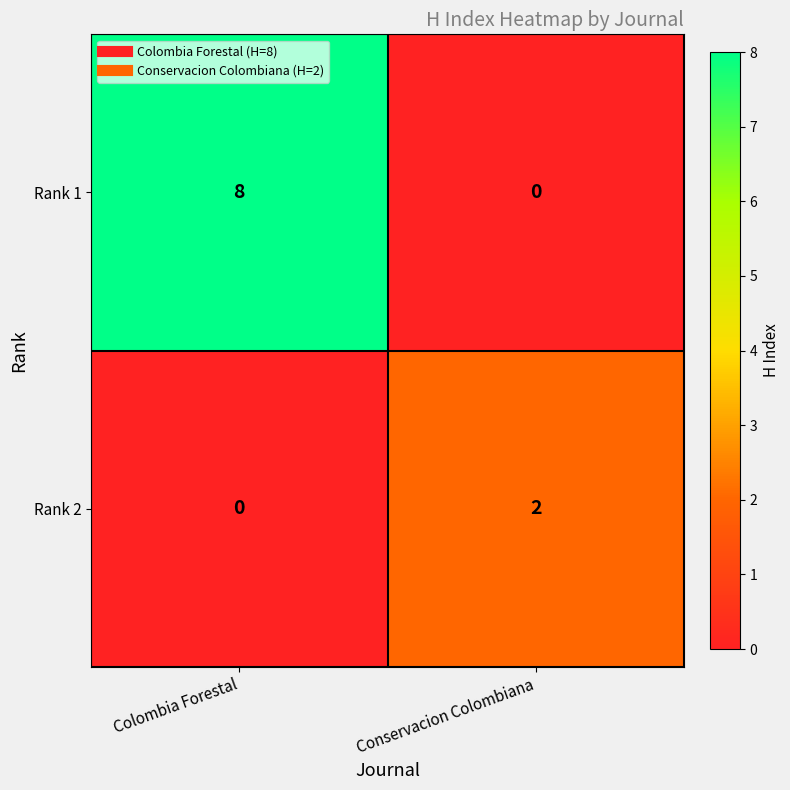

At how many categories does at least one series exceed 0?

2